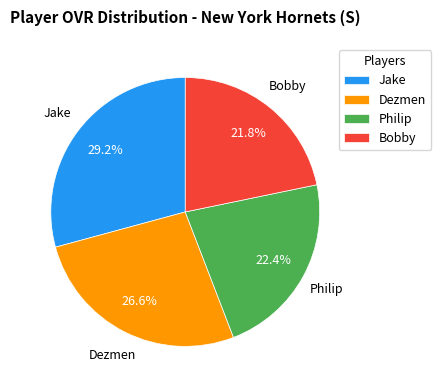

Which has a higher value, Philip or Jake?

Jake